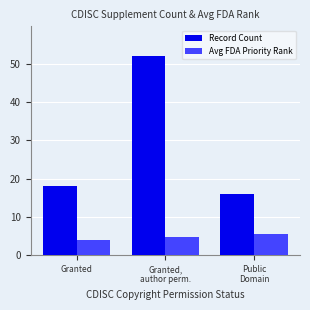

The Record Count series shows 18.0 at Granted. True or false?

True